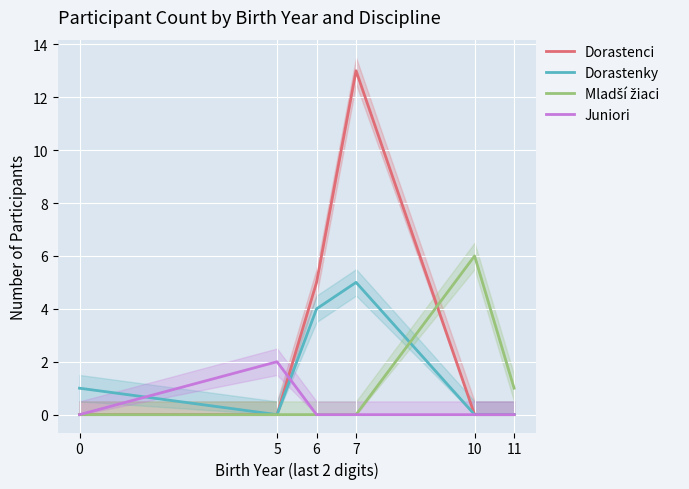

Where does the Dorastenky series first go above 1?

6